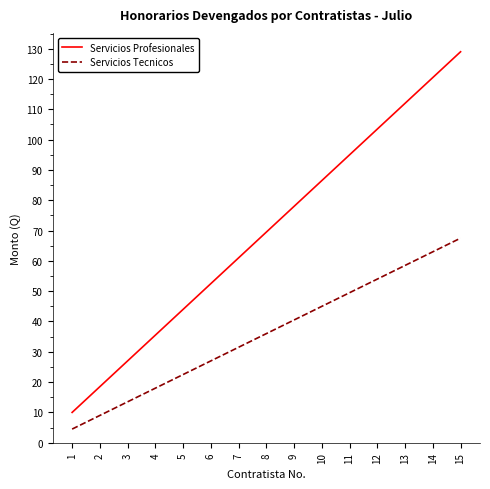

The value of Servicios Tecnicos at 6 is 47.0. True or false?

False